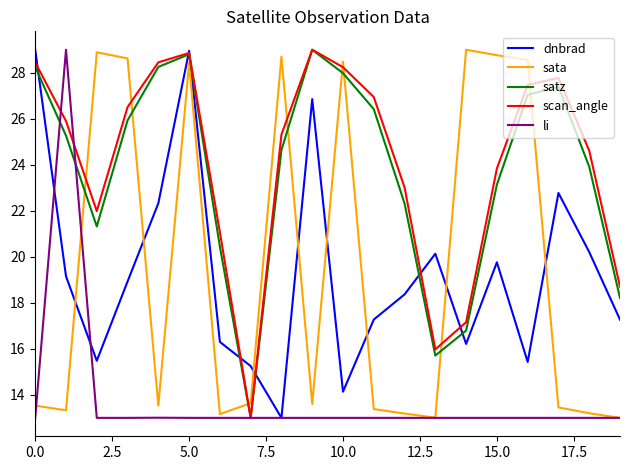

What is the highest value of the li series?

29.0